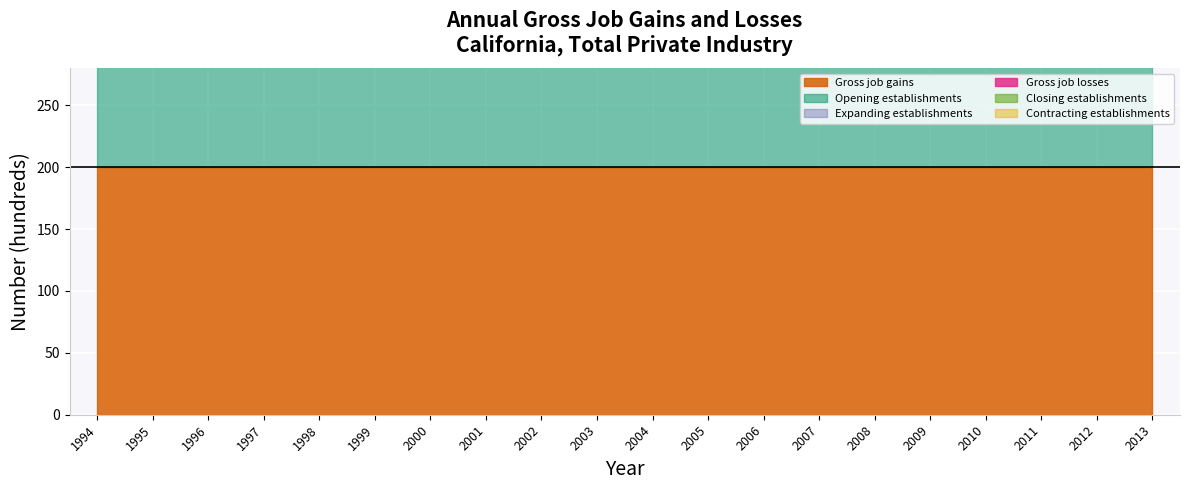

True or false: Opening establishments and Contracting establishments cross at least once.

False